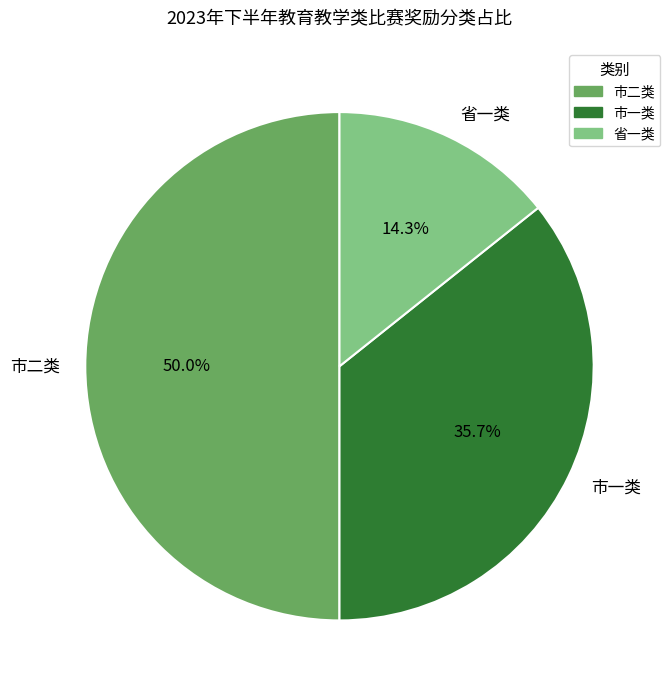

What is the smallest slice in the pie chart?

省一类